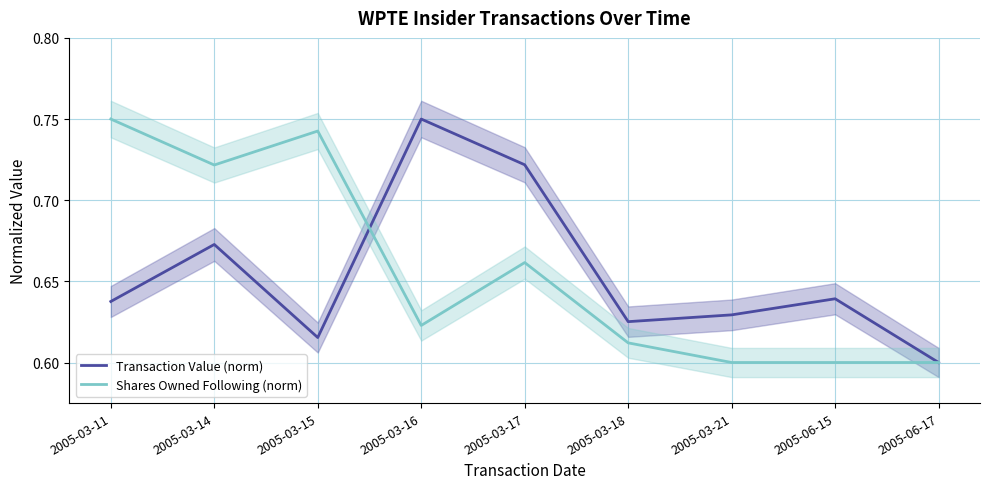

The value of Shares Owned Following (norm) at 2005-03-15 is 0.7. True or false?

True